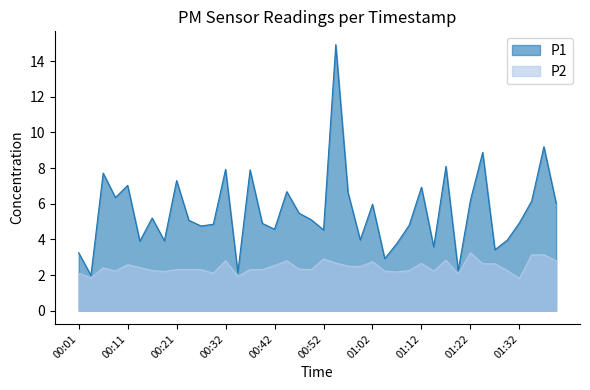

Reading right to left, extract all data points from this chart.

P1: 01:39=6.0	01:37=9.2	01:34=6.2	01:32=4.9	01:29=4.0	01:27=3.4	01:24=8.9	01:22=6.2	01:19=2.2	01:17=8.1	01:14=3.6	01:12=6.9	01:09=4.8	01:07=3.8	01:04=2.9	01:02=6.0	00:59=4.0	00:57=6.6	00:54=14.9	00:52=4.5	00:49=5.1	00:47=5.5	00:44=6.7	00:42=4.6	00:39=4.9	00:37=7.9	00:34=2.1	00:32=7.9	00:29=4.8	00:26=4.8	00:24=5.1	00:21=7.3	00:19=3.9	00:16=5.2	00:14=3.9	00:11=7.0	00:09=6.3	00:06=7.7	00:04=2.0	00:01=3.2
P2: 01:39=2.8	01:37=3.1	01:34=3.1	01:32=1.8	01:29=2.2	01:27=2.6	01:24=2.6	01:22=3.2	01:19=2.0	01:17=2.8	01:14=2.2	01:12=2.6	01:09=2.2	01:07=2.2	01:04=2.2	01:02=2.8	00:59=2.5	00:57=2.5	00:54=2.7	00:52=2.9	00:49=2.3	00:47=2.3	00:44=2.8	00:42=2.5	00:39=2.3	00:37=2.3	00:34=1.9	00:32=2.8	00:29=2.1	00:26=2.3	00:24=2.3	00:21=2.3	00:19=2.2	00:16=2.2	00:14=2.4	00:11=2.6	00:09=2.2	00:06=2.4	00:04=1.8	00:01=2.1